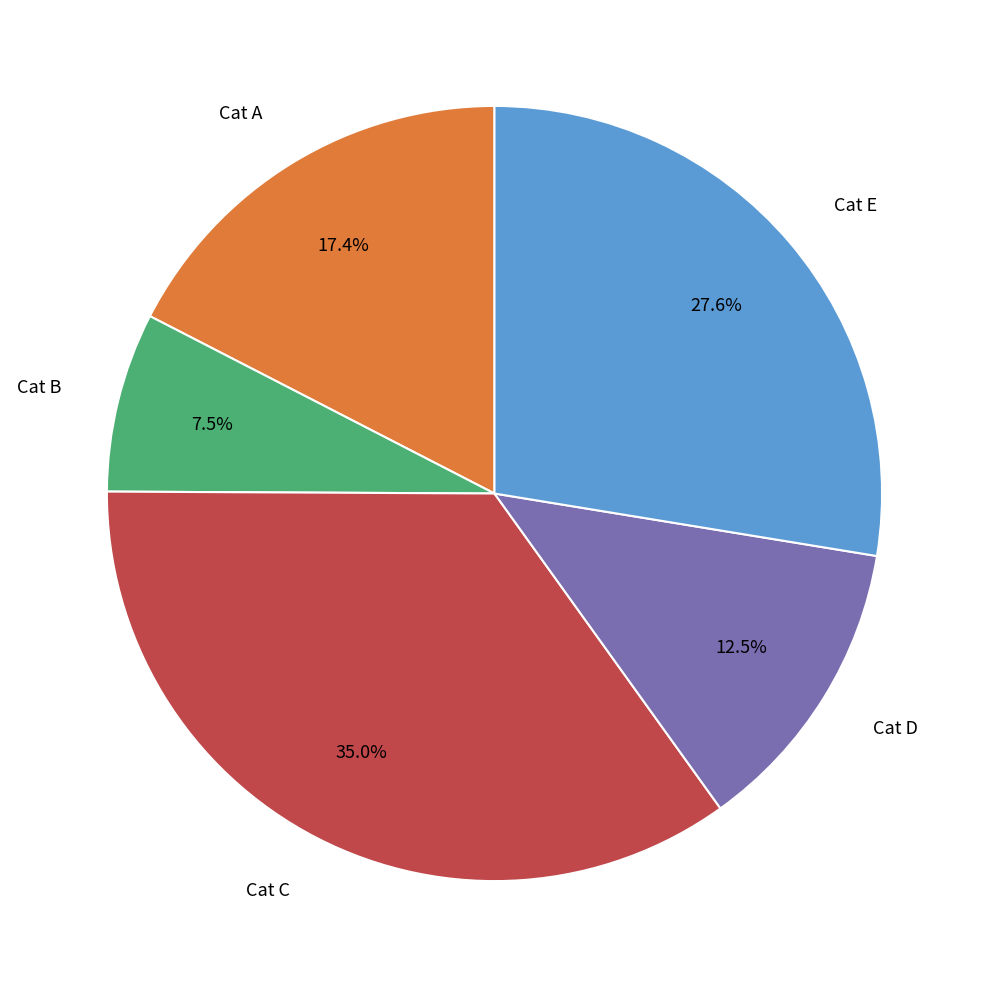

Is there a majority slice in this chart?

No